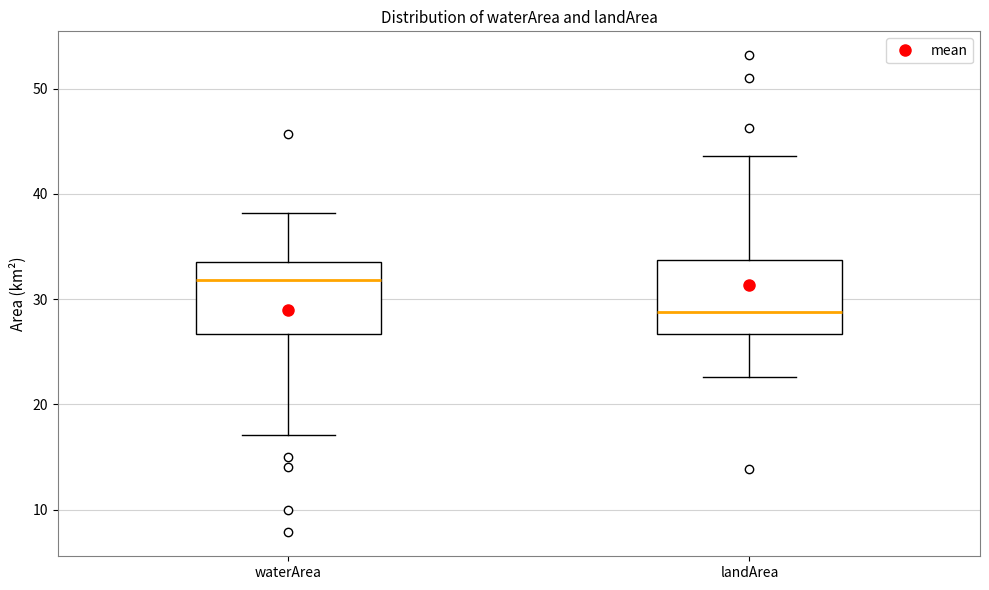

Which box's median line is the lowest?

landArea